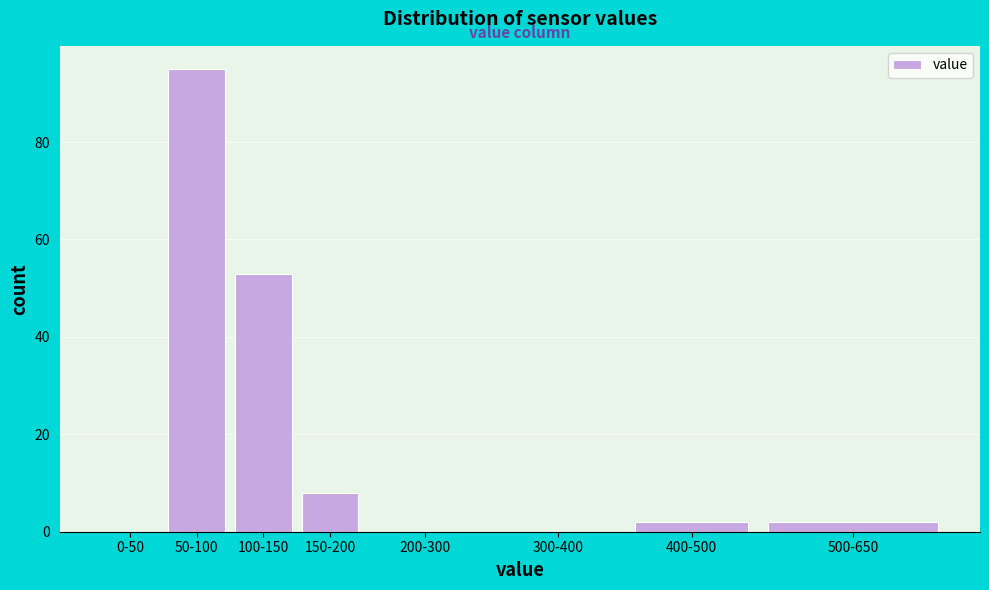

Reading left to right, extract all data points from this chart.

0-50=0	50-100=95	100-150=53	150-200=8	200-300=0	300-400=0	400-500=2	500-650=2